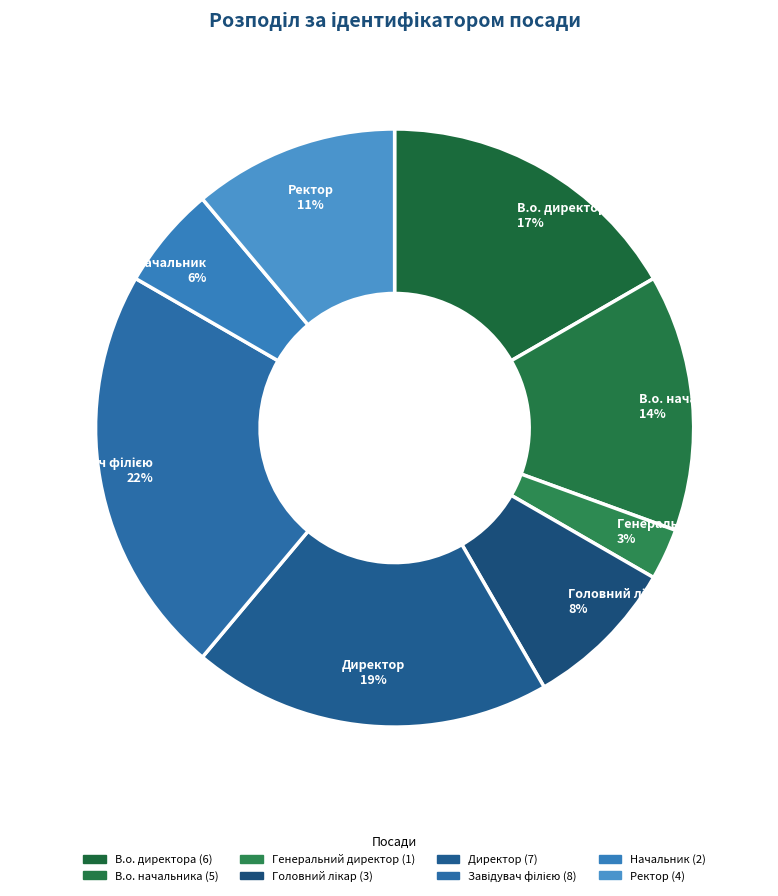

To the nearest percent, what percentage of the pie is Генеральний директор?

3%